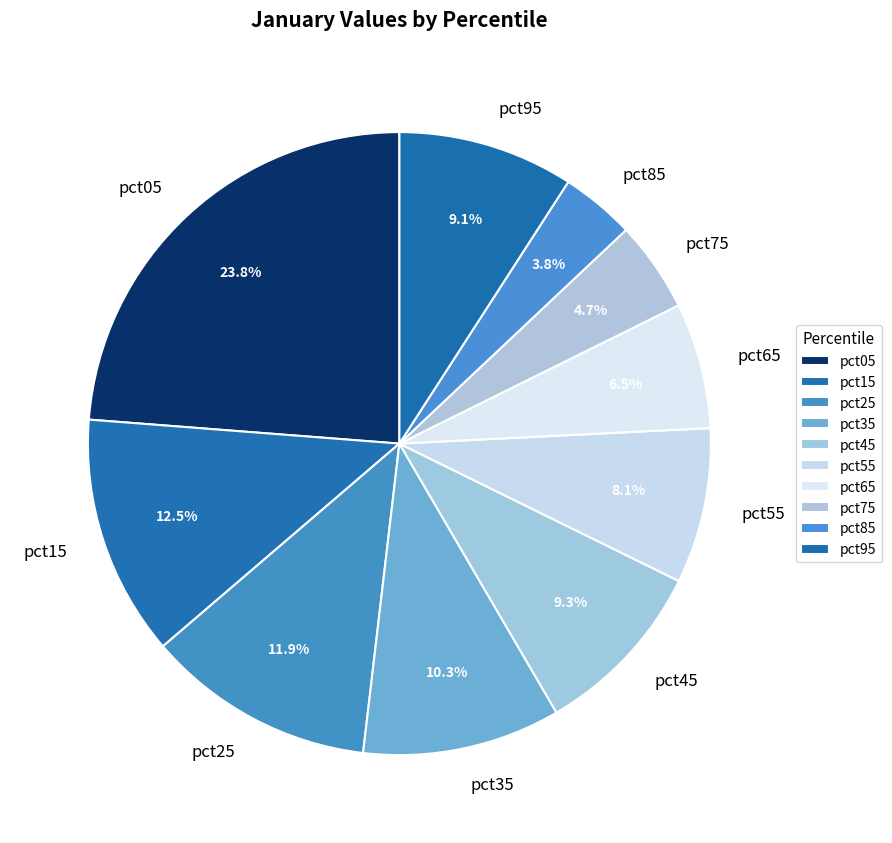

Is it true that pct05 is 19% of the pie?

False